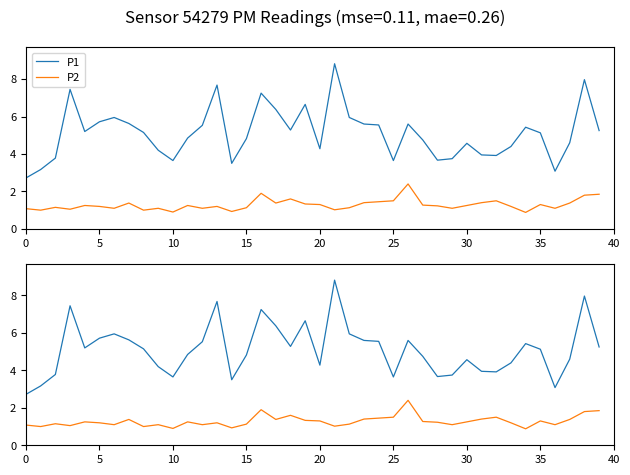

At which category is the sum across all series the highest?

21